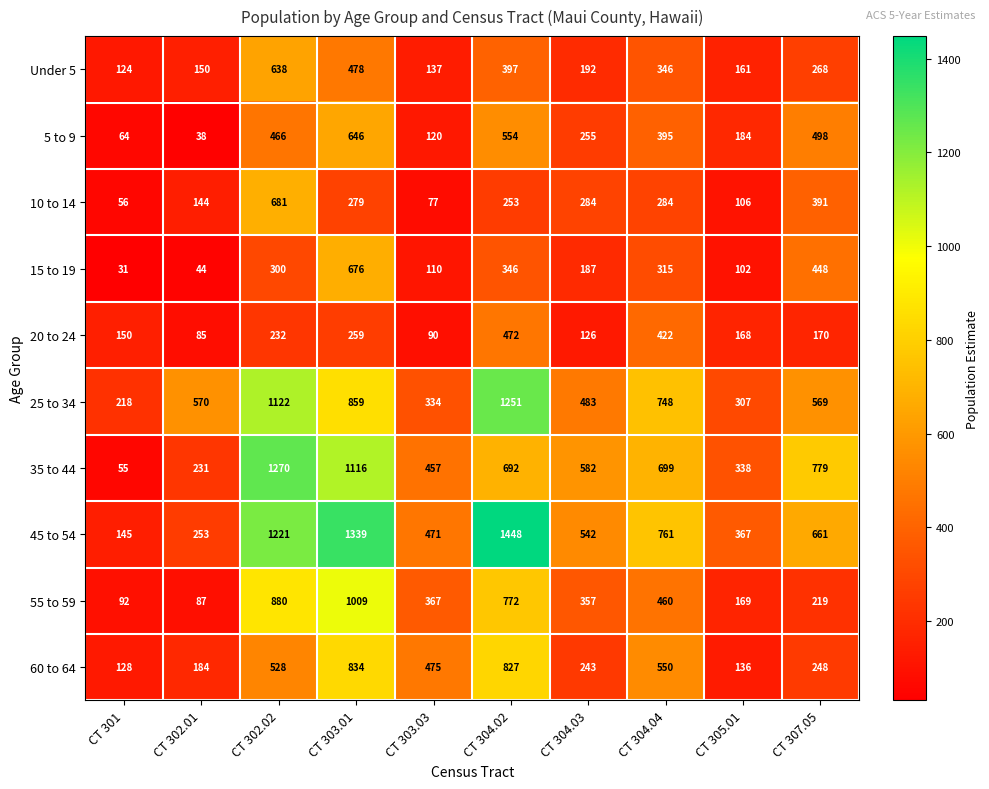

What is the sum of the 15 to 19 values at CT 304.03 and CT 303.03?

297